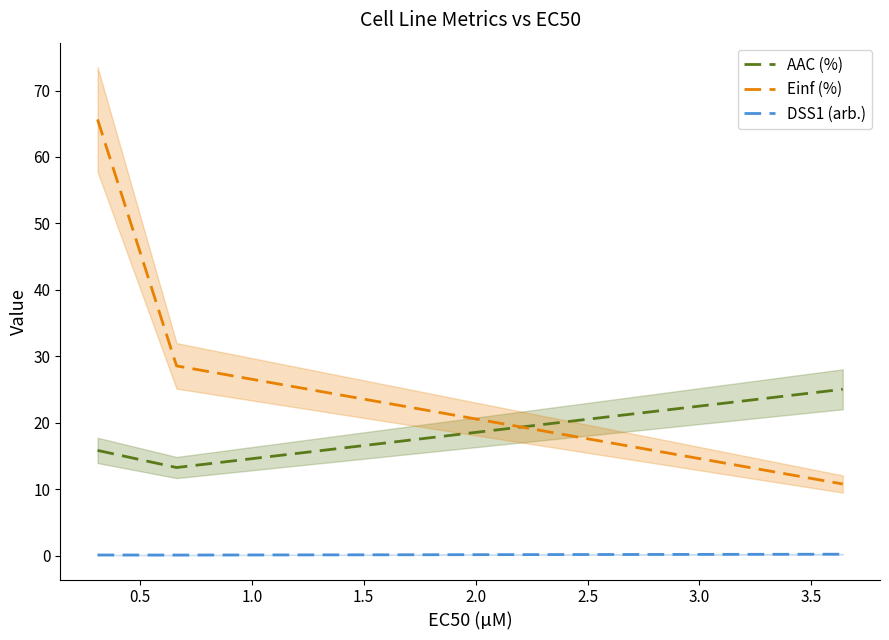

What is the maximum value for AAC (%)?

25.0